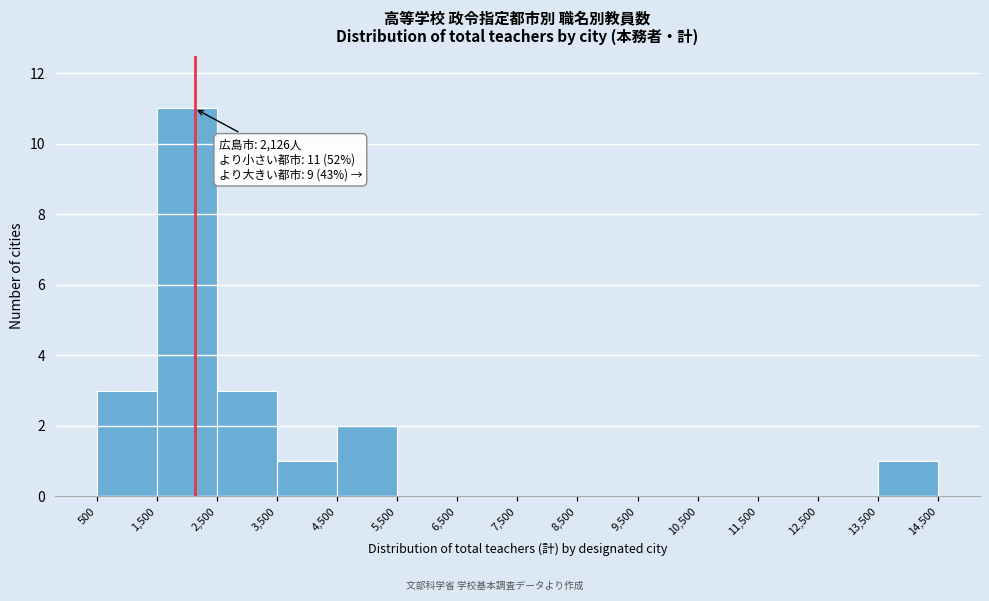

Over which range of the x-axis is the bar tallest?

1,500 to 2,500